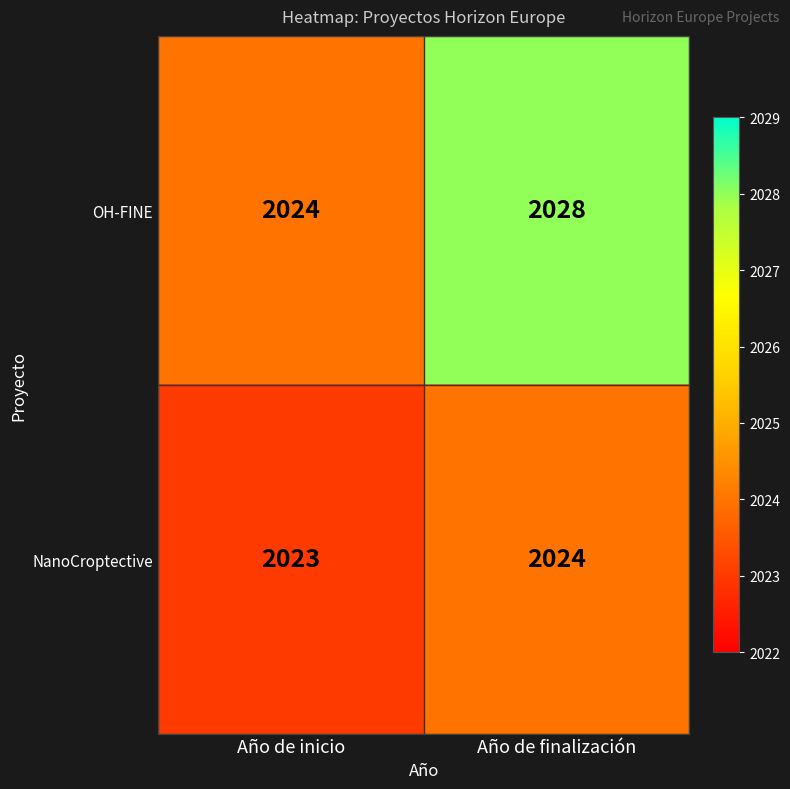

What is the sum of the NanoCroptective values at Año de finalización and Año de inicio?

4047